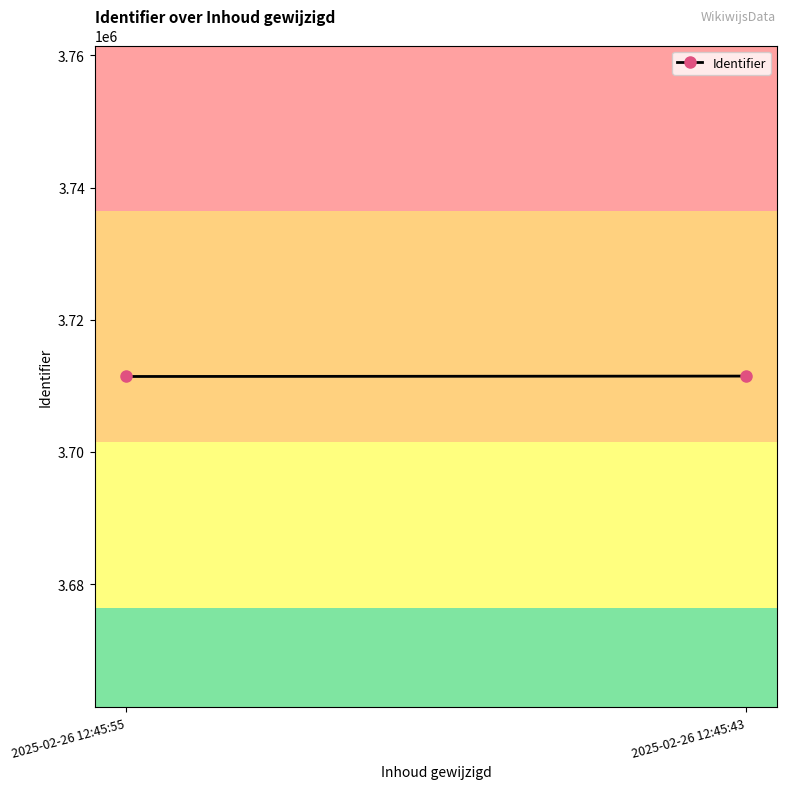

Approximately how many times larger is the value at 2025-02-26 12:45:43 compared to 2025-02-26 12:45:55?

1.0